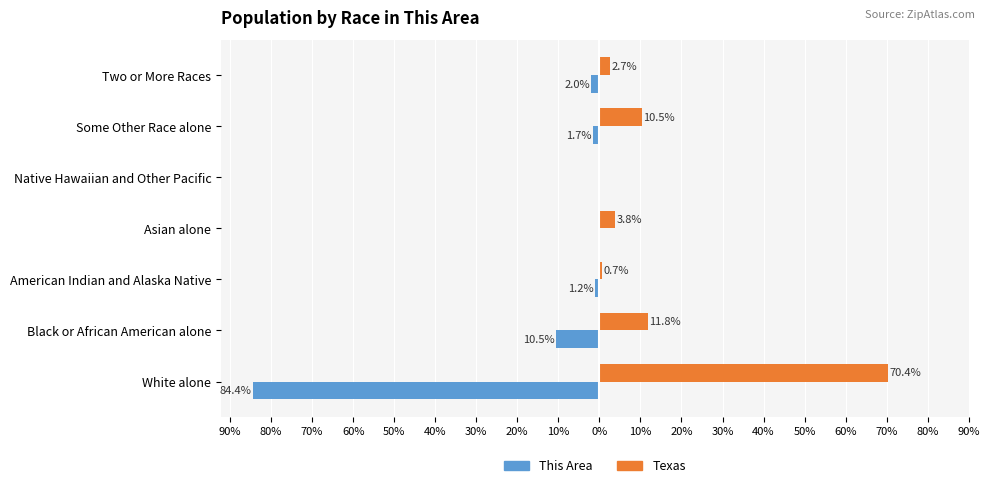

Which series has the widest spread of values?

This Area